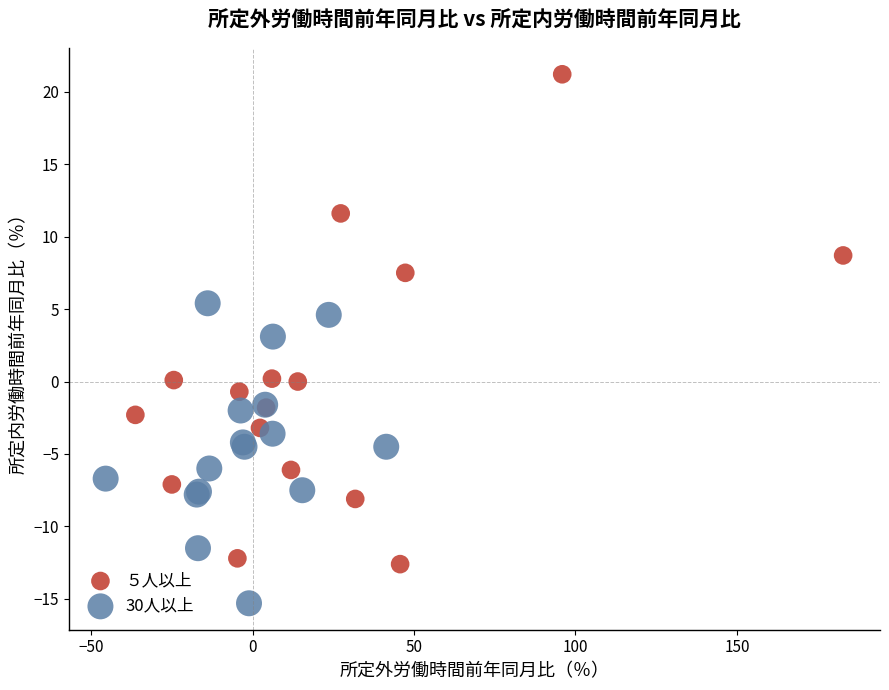

Which series contains the highest Y value?

５人以上